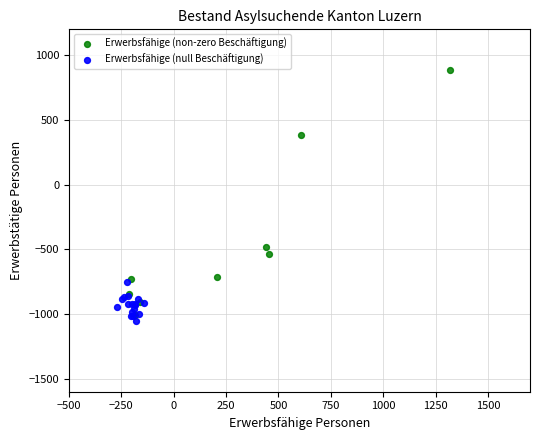

What are all the series names shown in the legend?

Erwerbsfähige (non-zero Beschäftigung), Erwerbsfähige (null Beschäftigung)